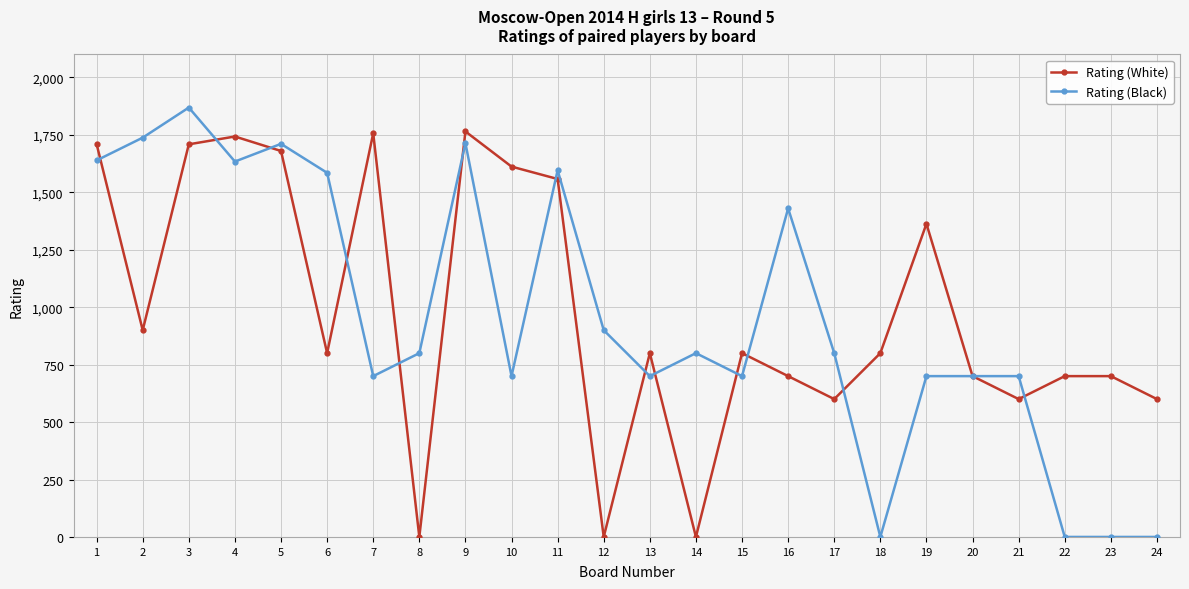

What is the sum of all Rating (Black) values?

23116